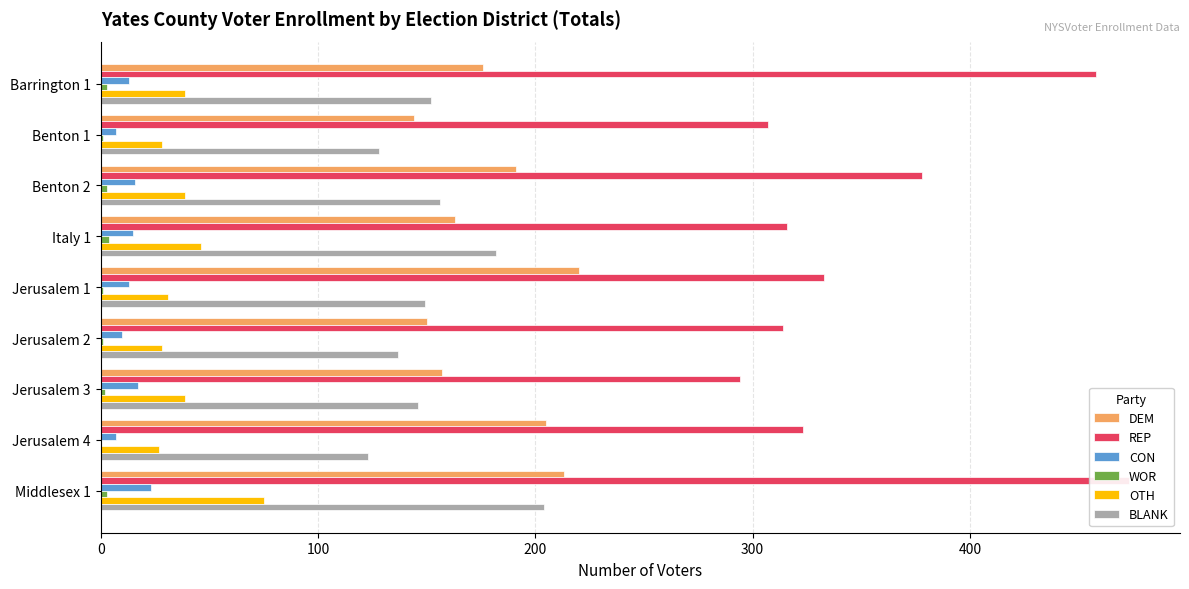

How many bars are there in each group?

6